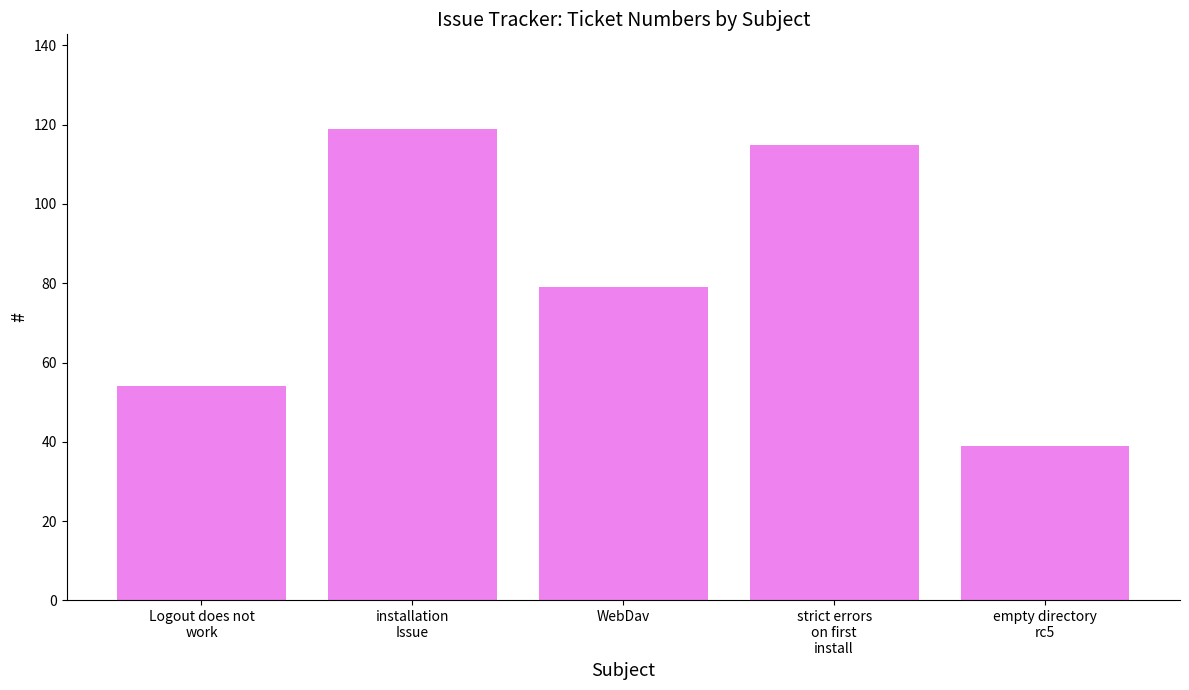

Which has a higher value, Logout does not
work or installation
Issue?

installation
Issue